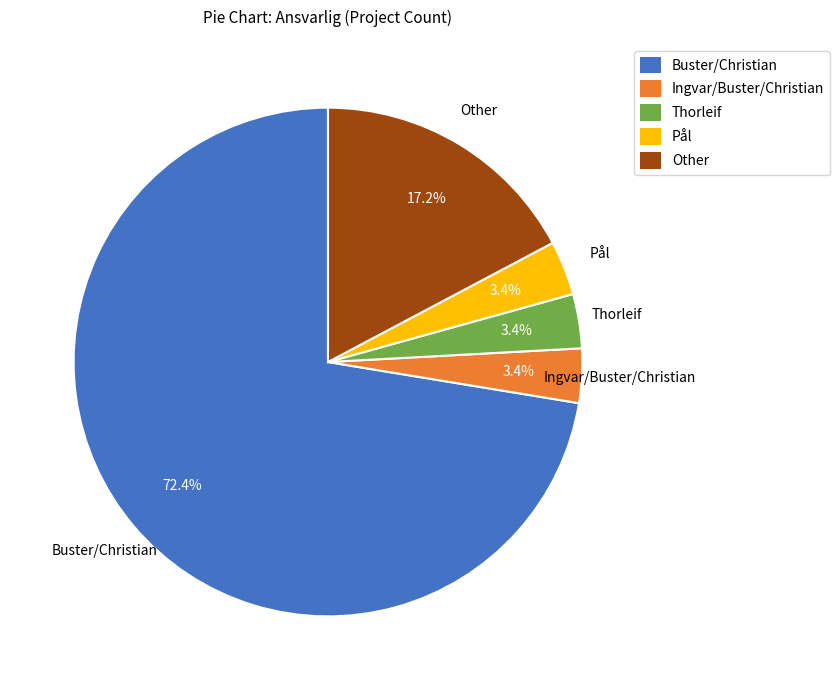

Combined, do Thorleif and Pål account for over 50%?

No